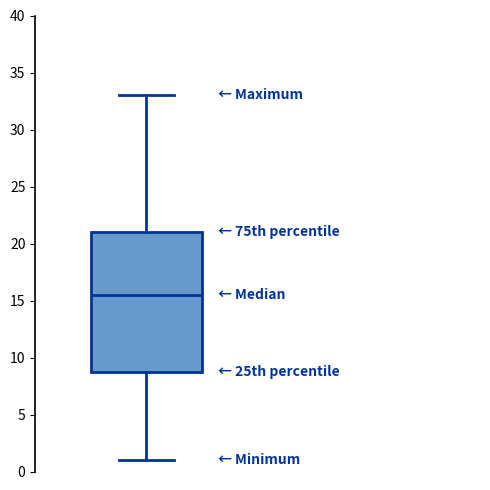

Transcribe this box plot: give where the median line is, the range the box spans, and where the two whiskers end, as read against the y-axis. The values are not printed on the chart, so give them approximately, as read against the axis.

median 15.5, box 9.0 to 21.0, whiskers 1.0 to 33.0